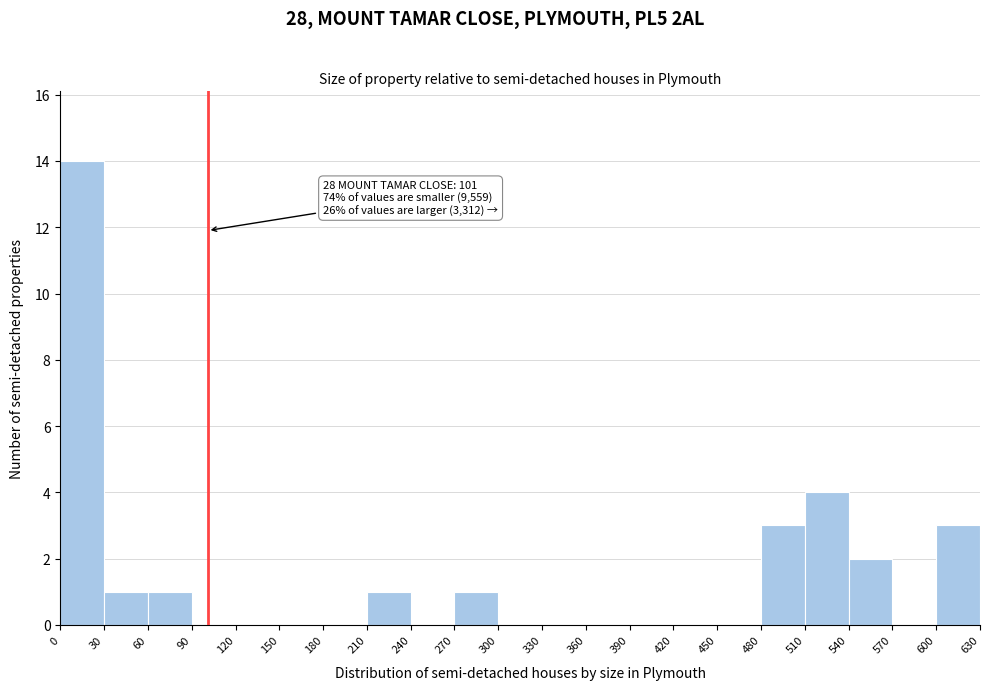

Over which range of the x-axis is the bar tallest?

0 to 30